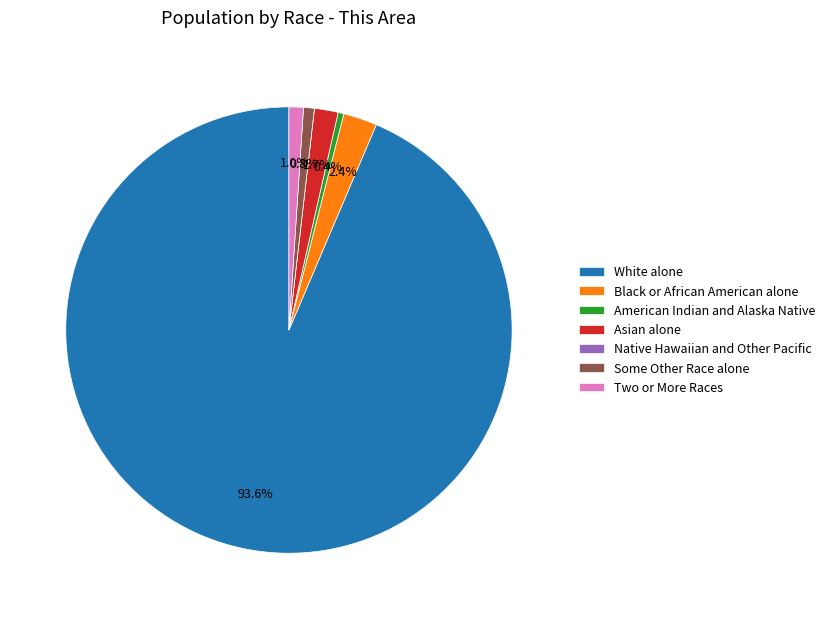

Is there a majority slice in this chart?

Yes